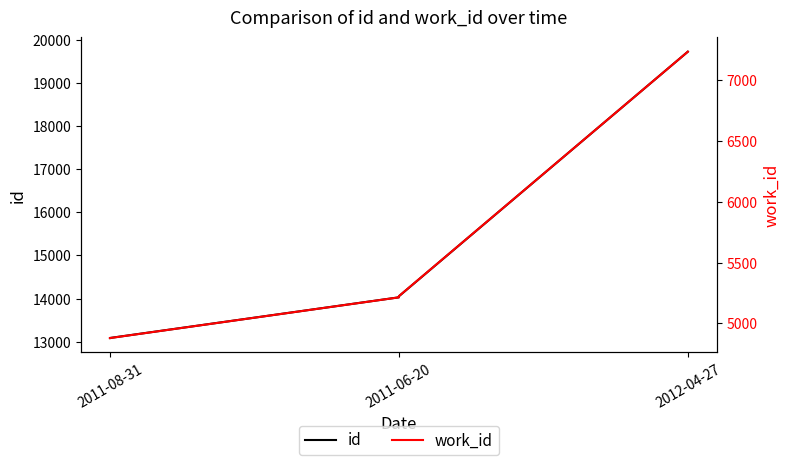

Which series changed the most between 2011-08-31 and 2011-06-20?

id